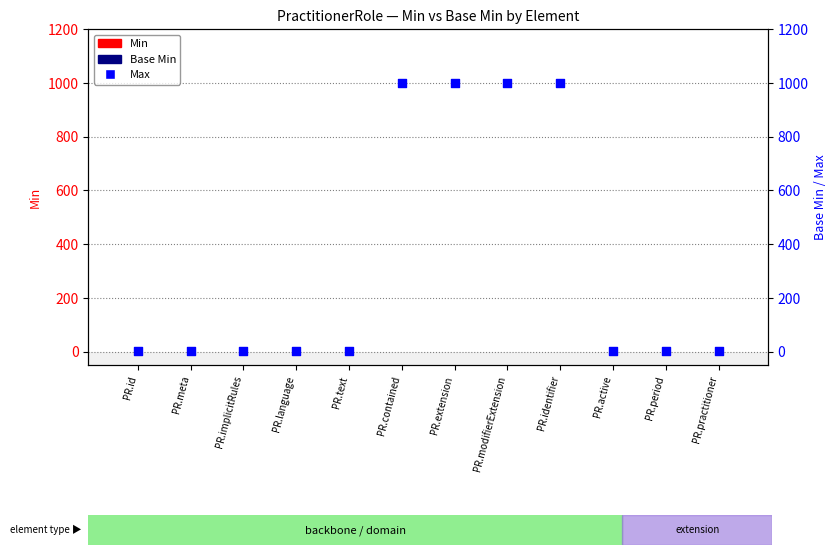

At which category is the sum across all series the highest?

PR.contained